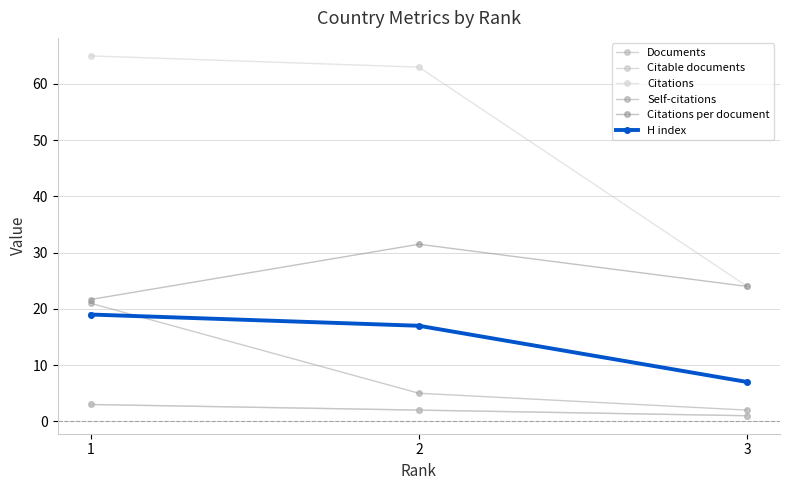

Is it true that Citable documents equals 3.0 at 1?

True